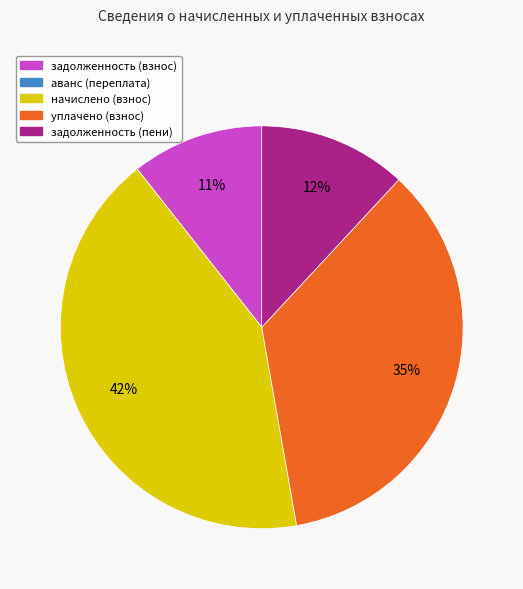

Is there any slice that represents more than half of the pie?

No